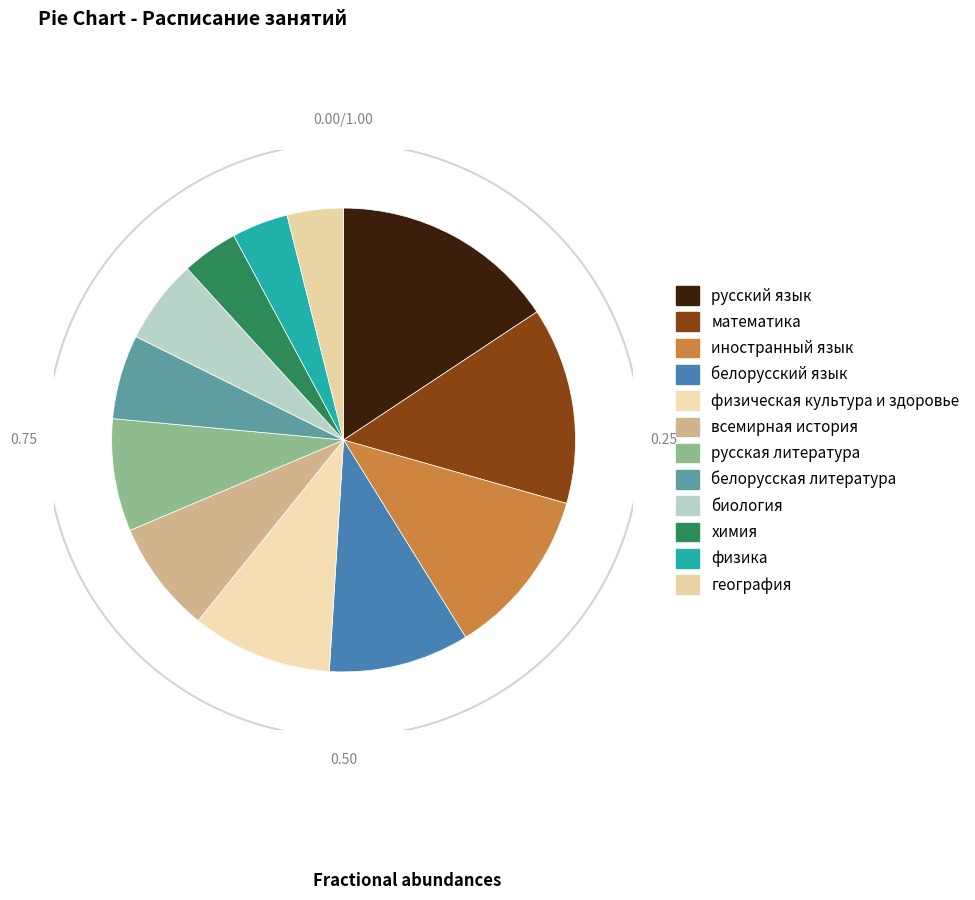

Does русская литература account for over 50% of the chart?

No